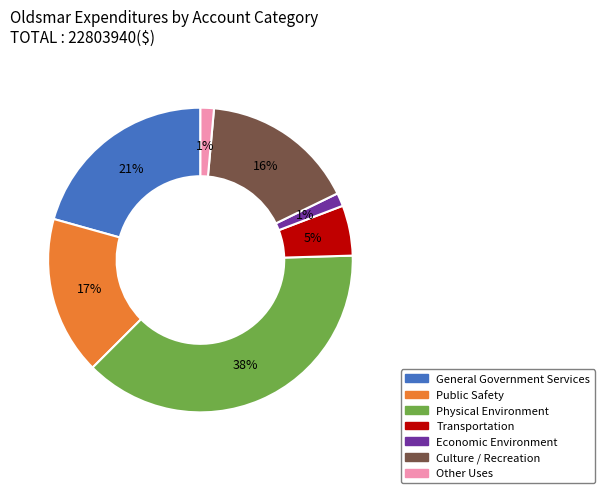

Between Transportation and Public Safety, which is larger?

Public Safety